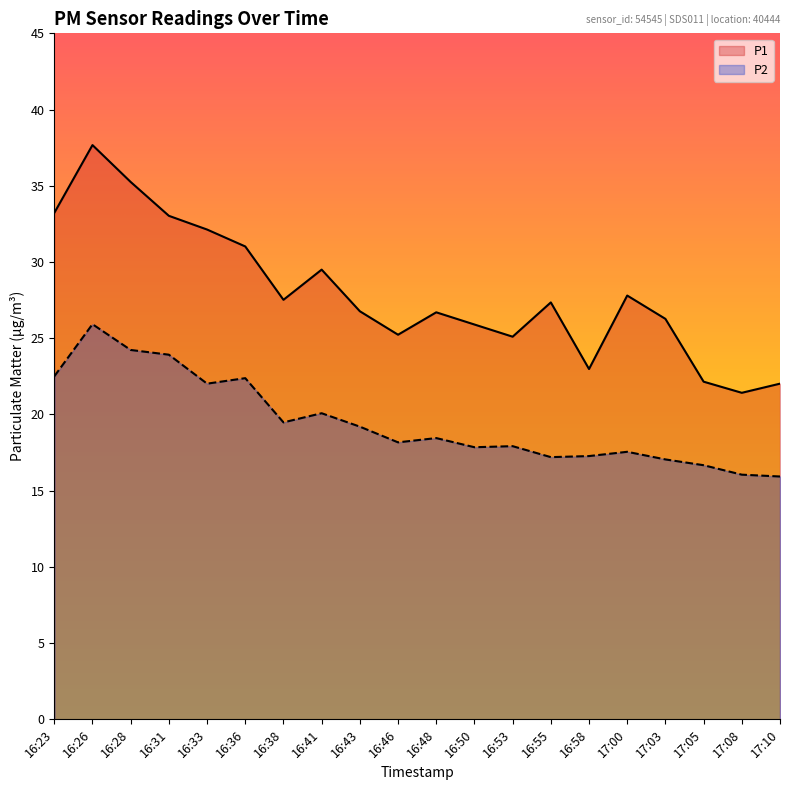

What is the label of the 14th point from the right?

16:38